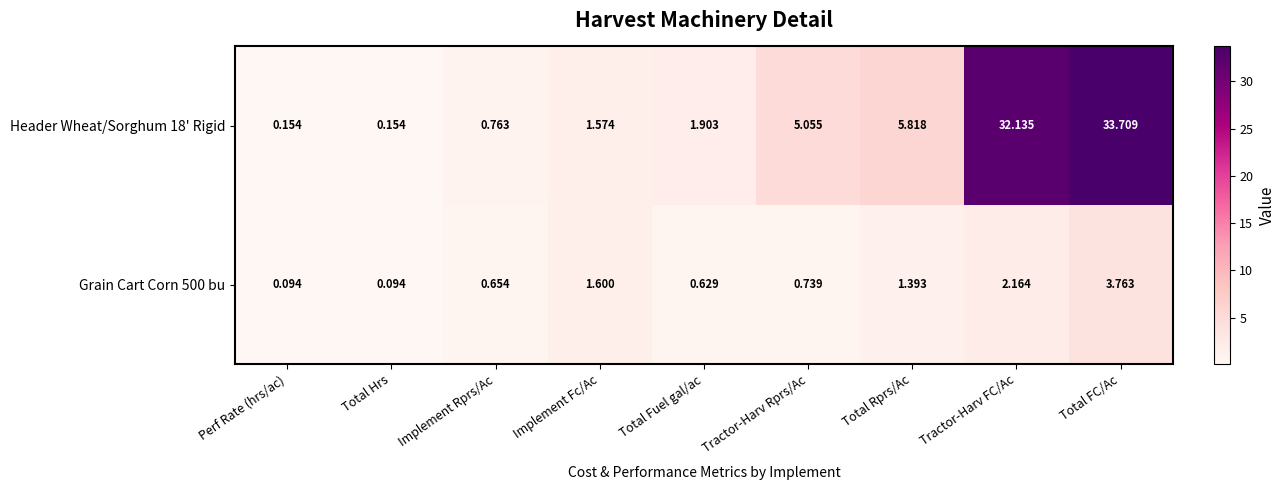

At which label does Grain Cart Corn 500 bu reach its peak?

Total FC/Ac